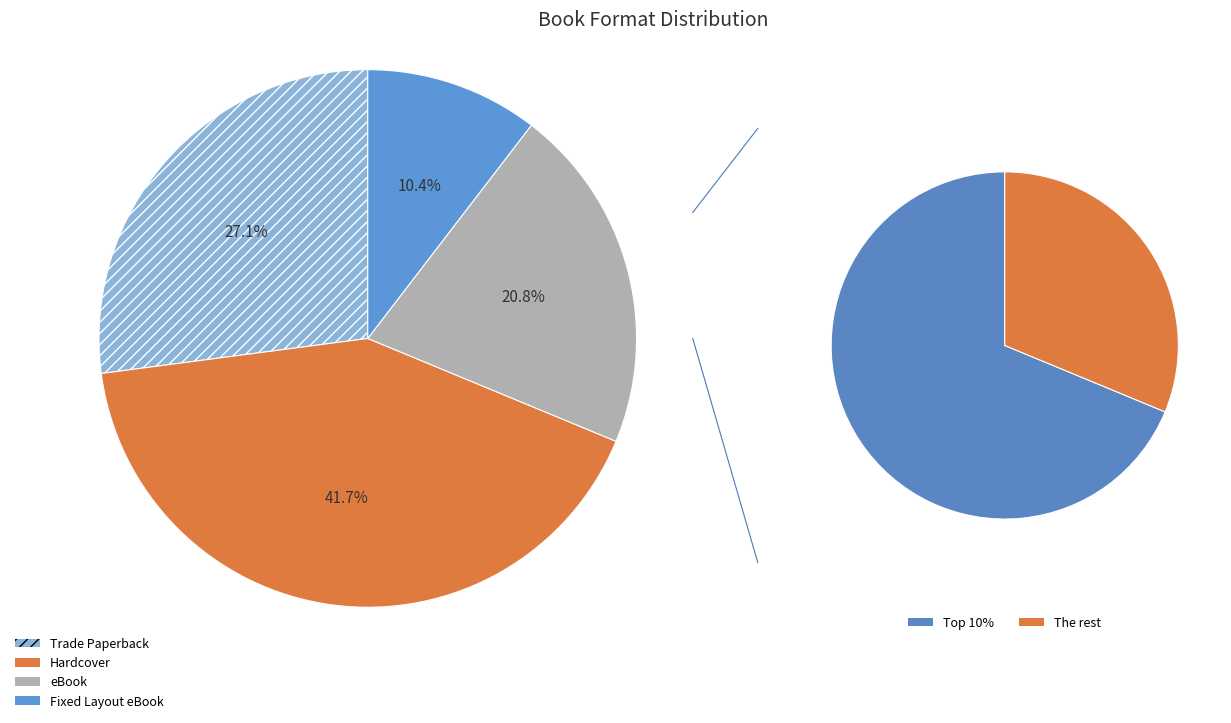

Is there a majority slice in this chart?

No